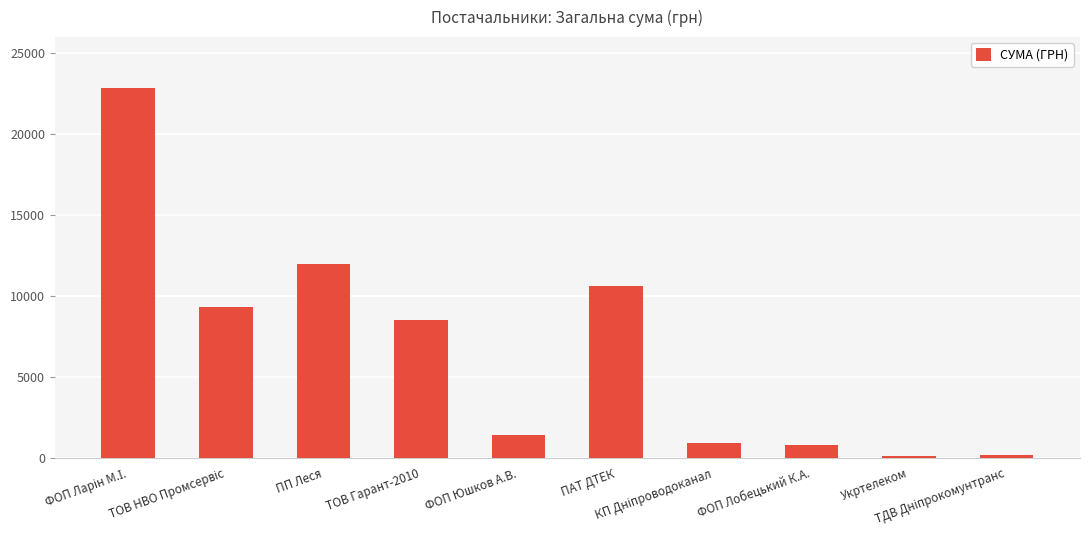

Where is the data nearest to the value 11470?

ПП Леся